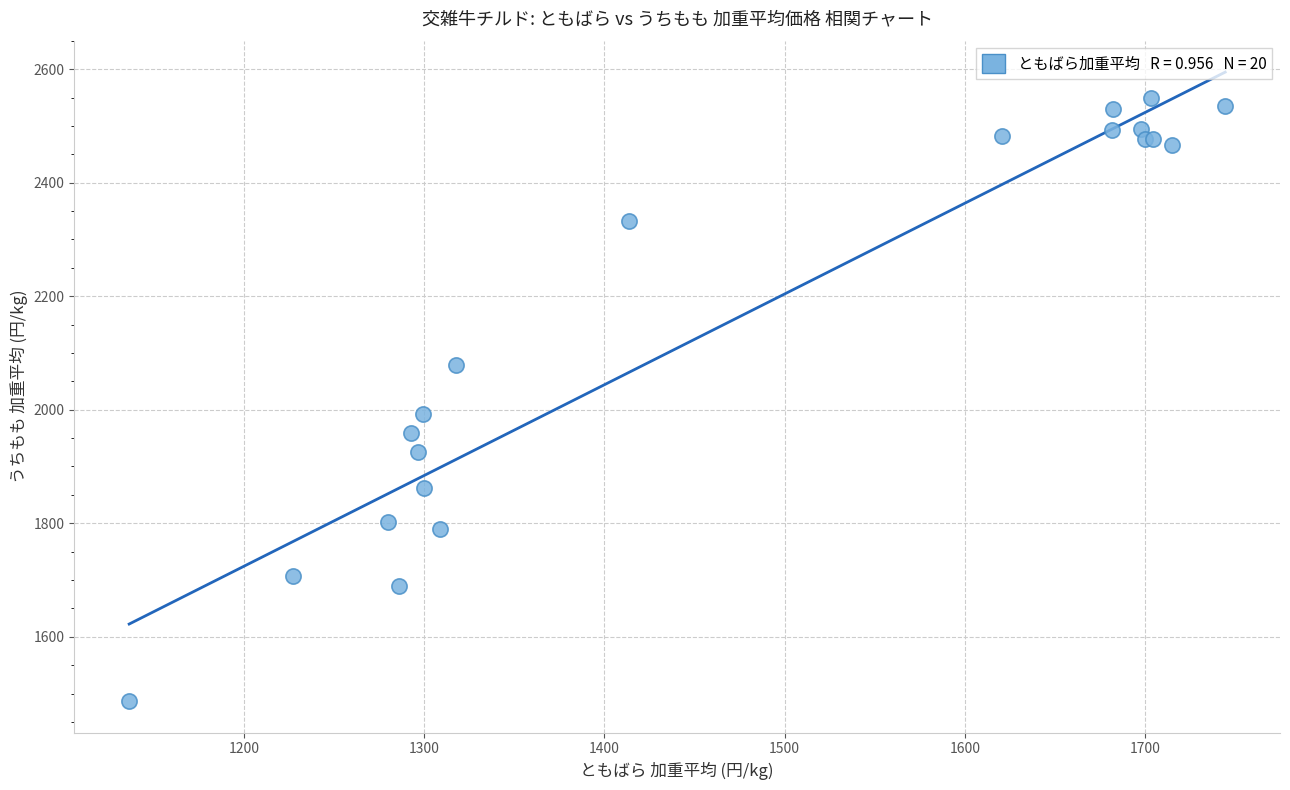

What Y value in the scatter plot is closest to 2018?

1992.5